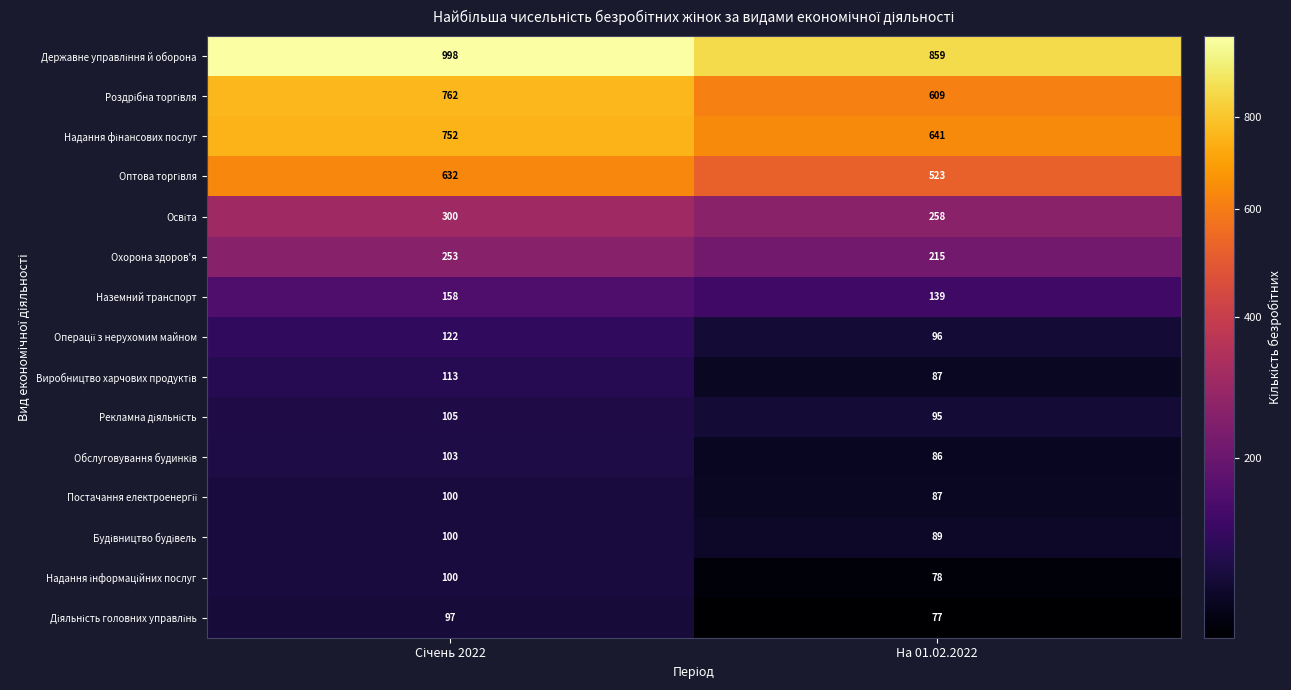

What is the spread (max minus min) of values at На 01.02.2022?

782